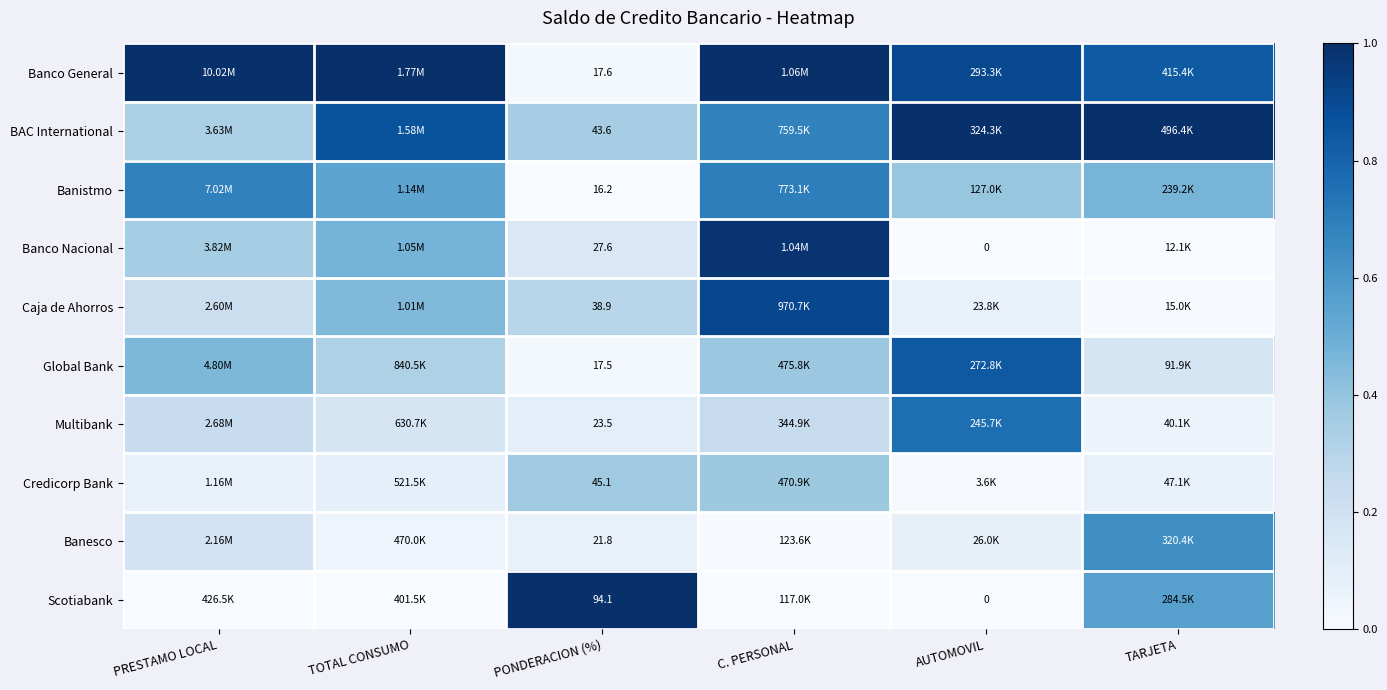

Which series has the largest total across all categories?

Banco General